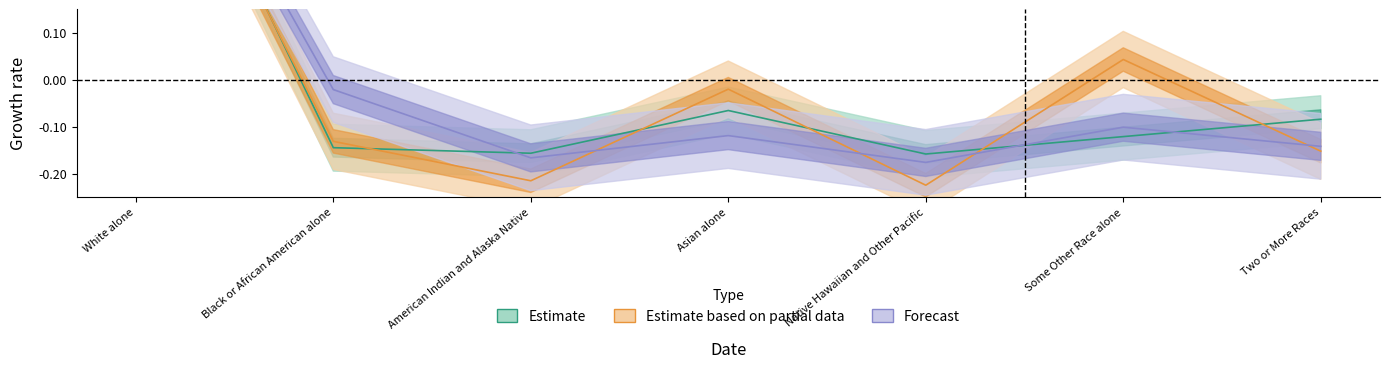

Where is this_area nearest to the value 0?

Asian alone